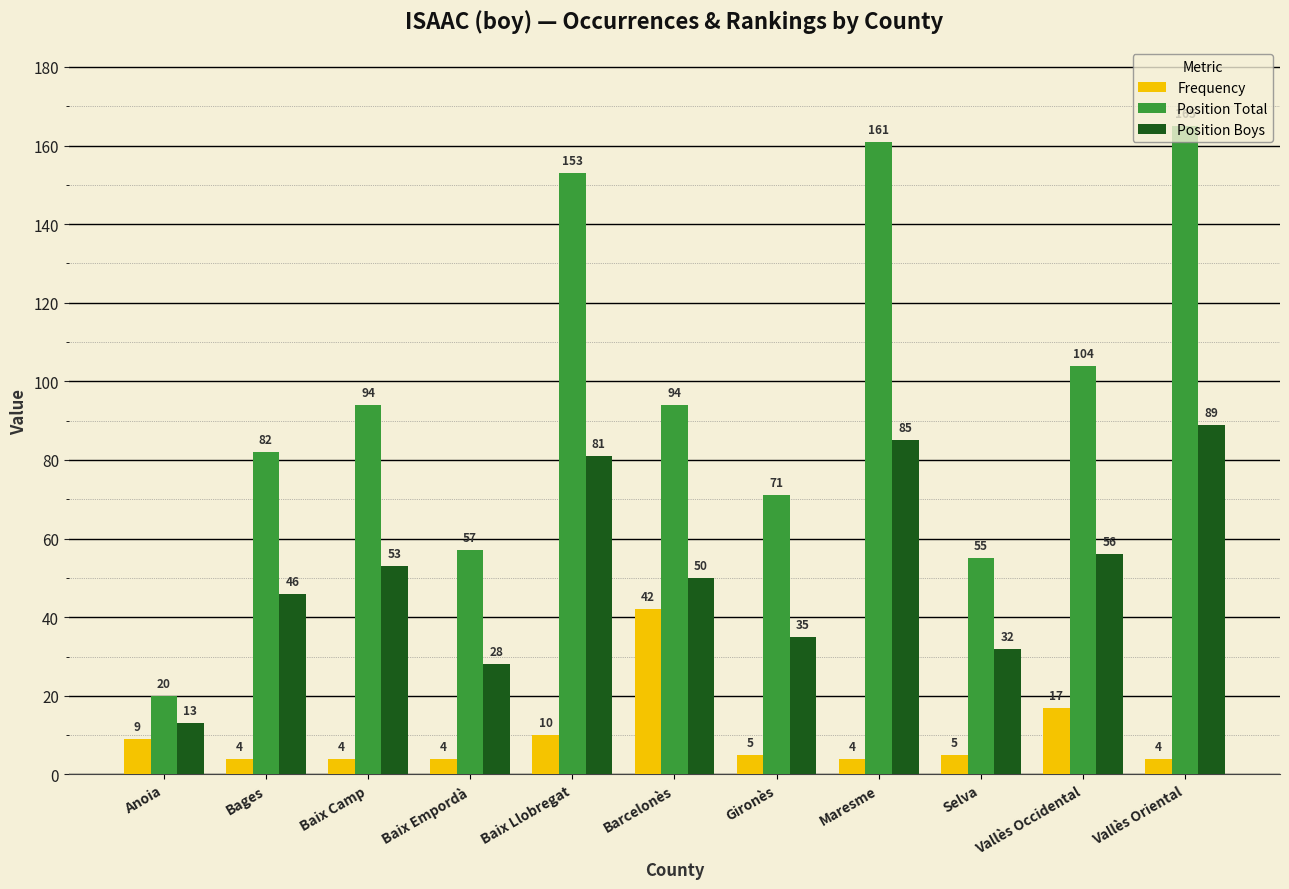

Rank the series at Bages from lowest to highest value.

Frequency, Position Boys, Position Total